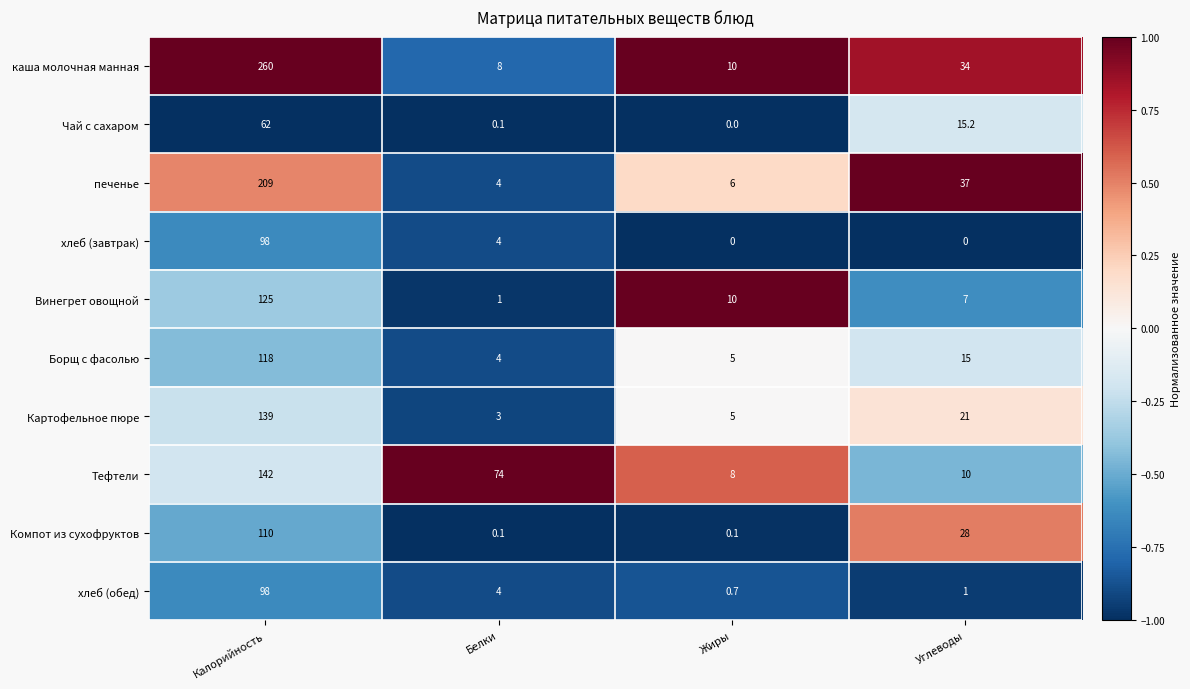

How many positive values does the хлеб (завтрак) series have?

2